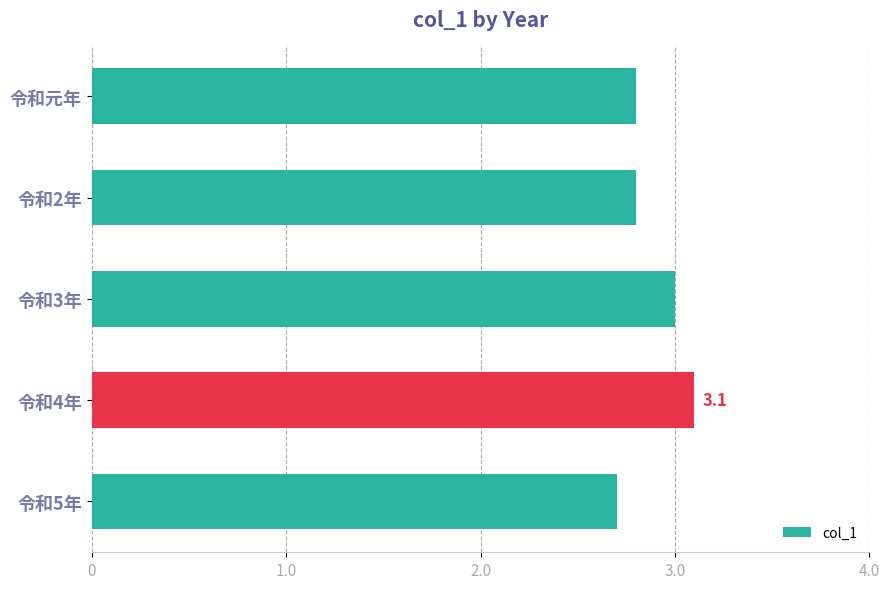

Count the values in the range 2 to 3.

4